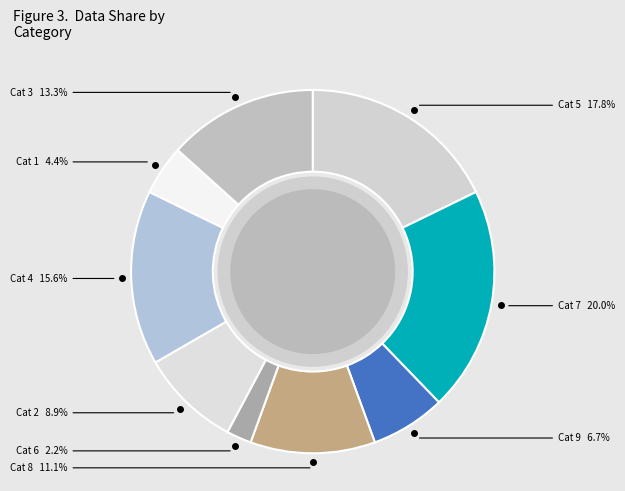

Rank the categories by value from highest to lowest.

7, 5, 4, 3, 8, 2, 9, 1, 6